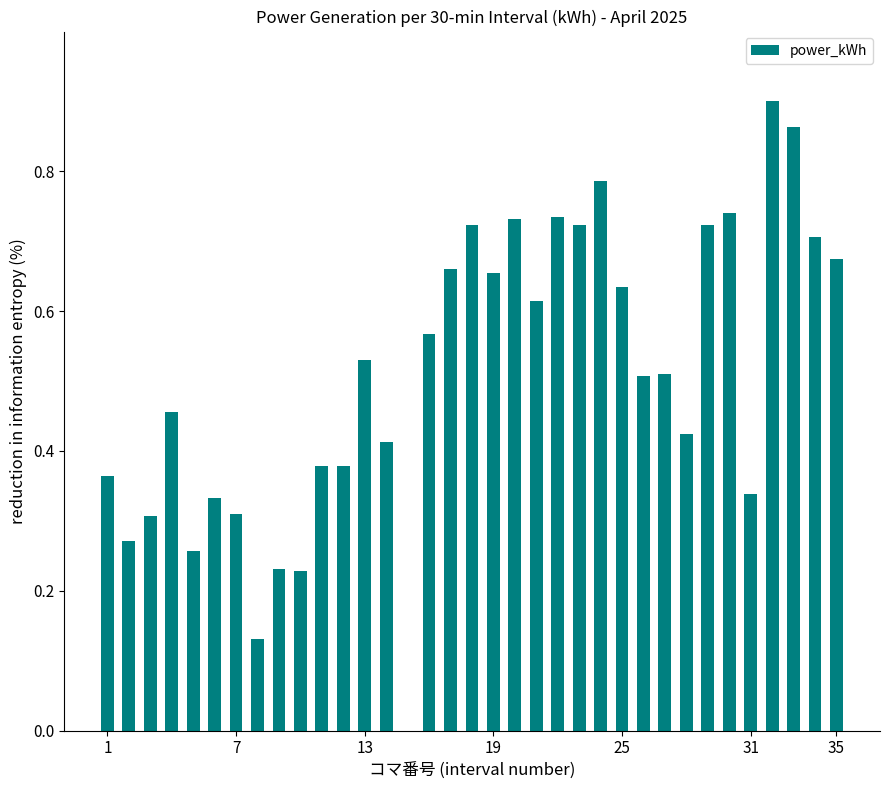

What is the sum of all values?

17.8